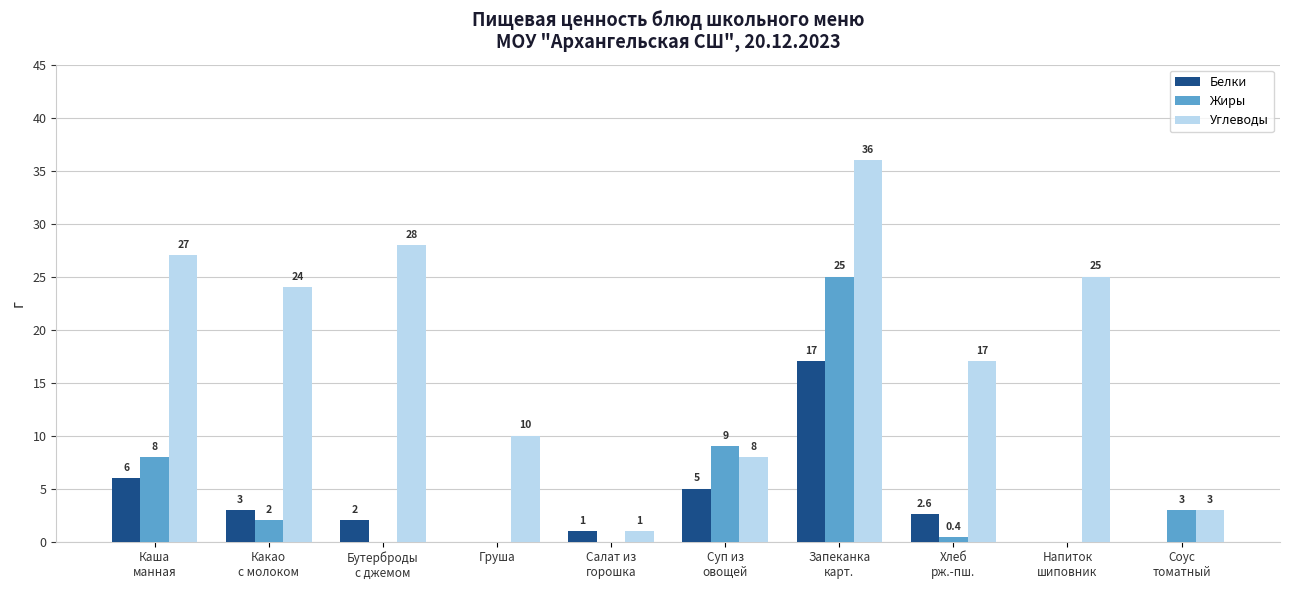

Which series has the largest total across all categories?

Углеводы